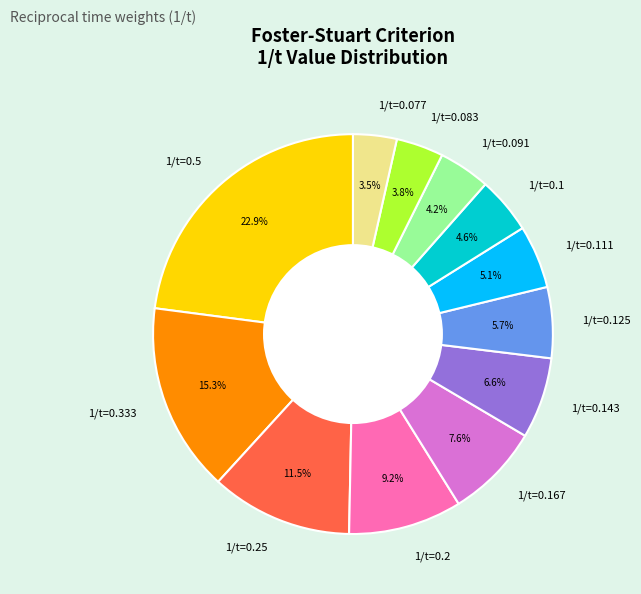

Is the sum of 1/t=0.25 and 1/t=0.091 greater than half?

No